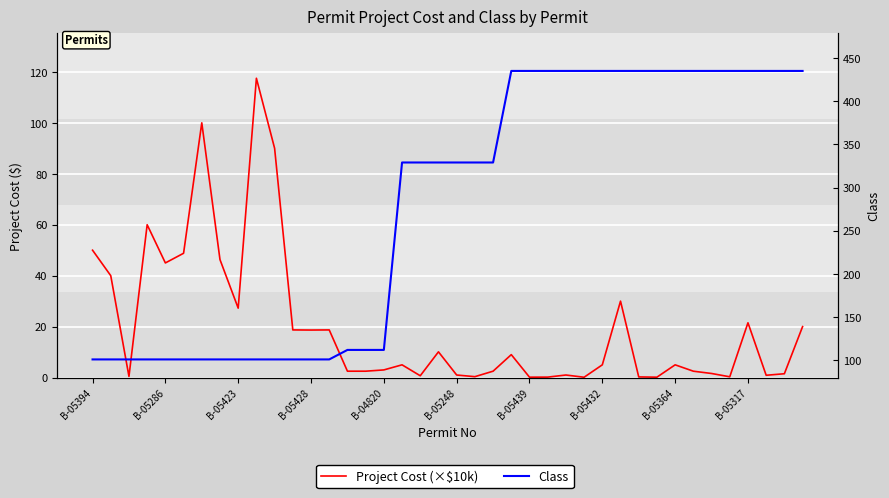

Which series ends up on top after the final intersection of Project Cost (×$10k) and Class?

Class